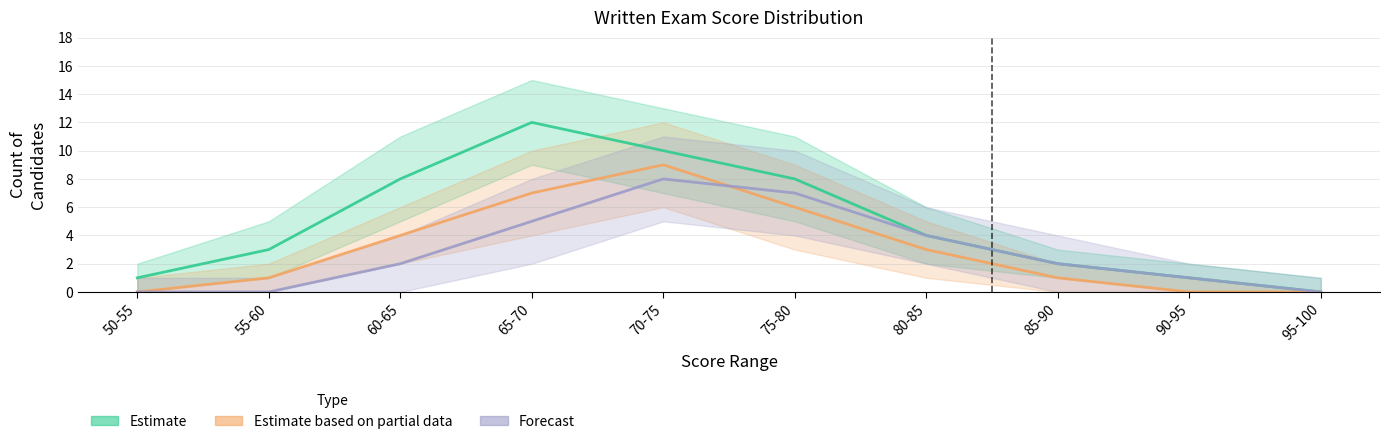

At which label does Forecast first exceed 2?

65-70